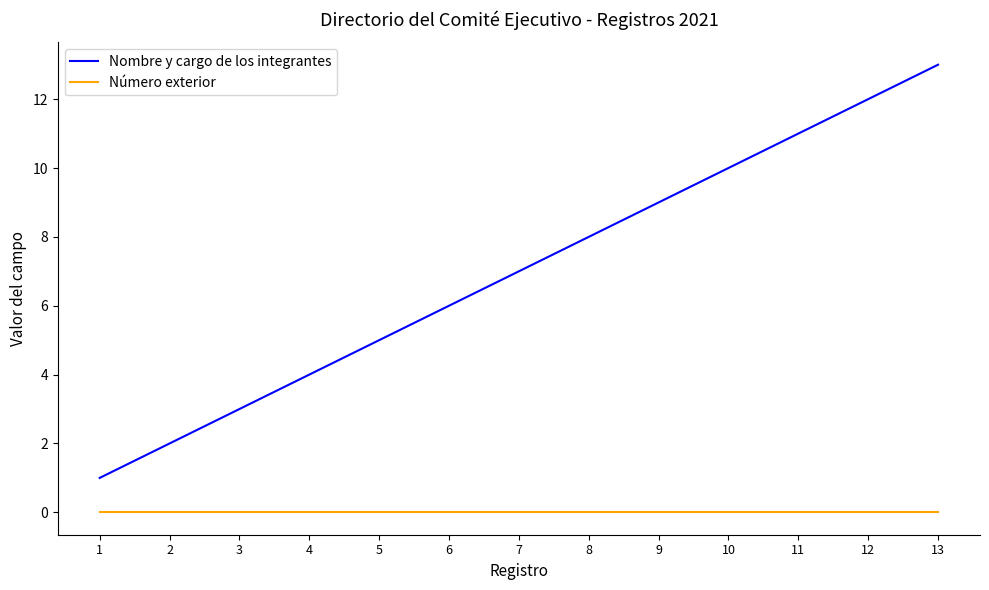

What is the difference between the highest and lowest values at 5?

5